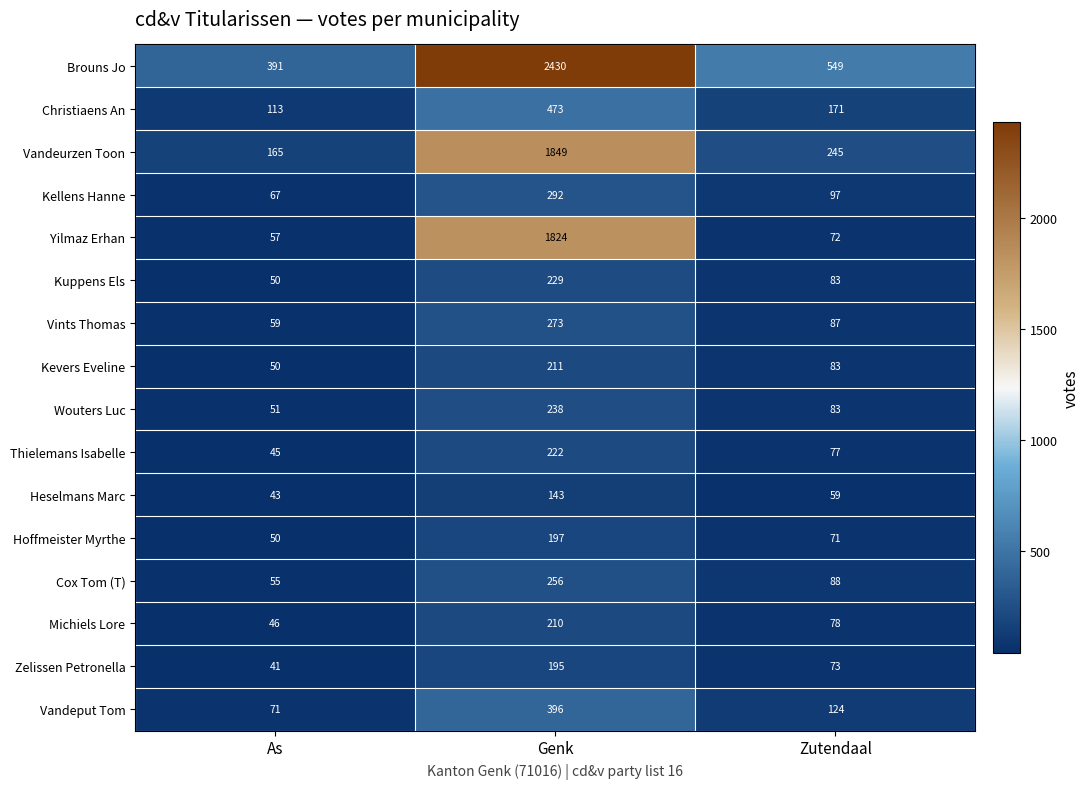

Count the Zelissen Petronella values in the range 41 to 195.

3